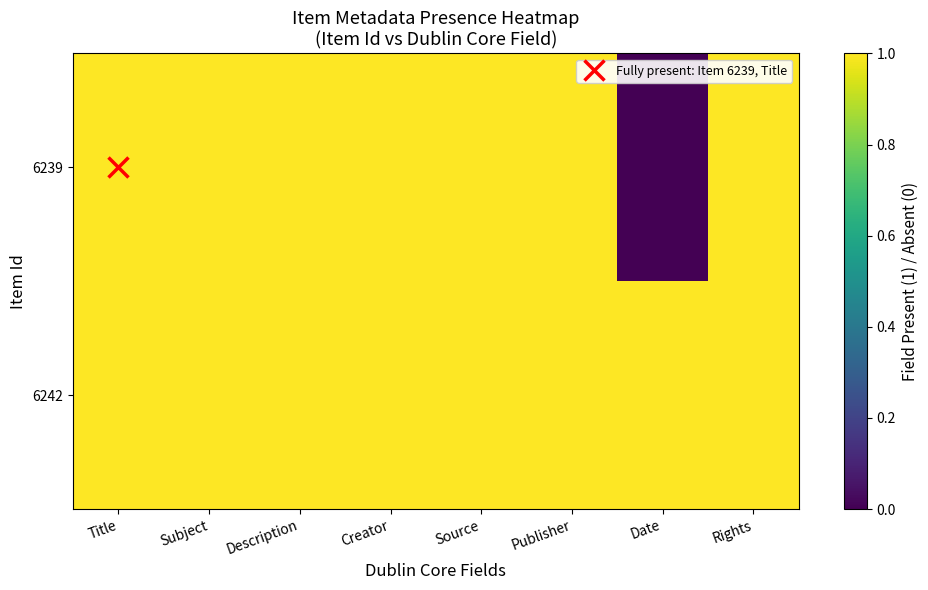

Which series changed the most between Publisher and Rights?

6239